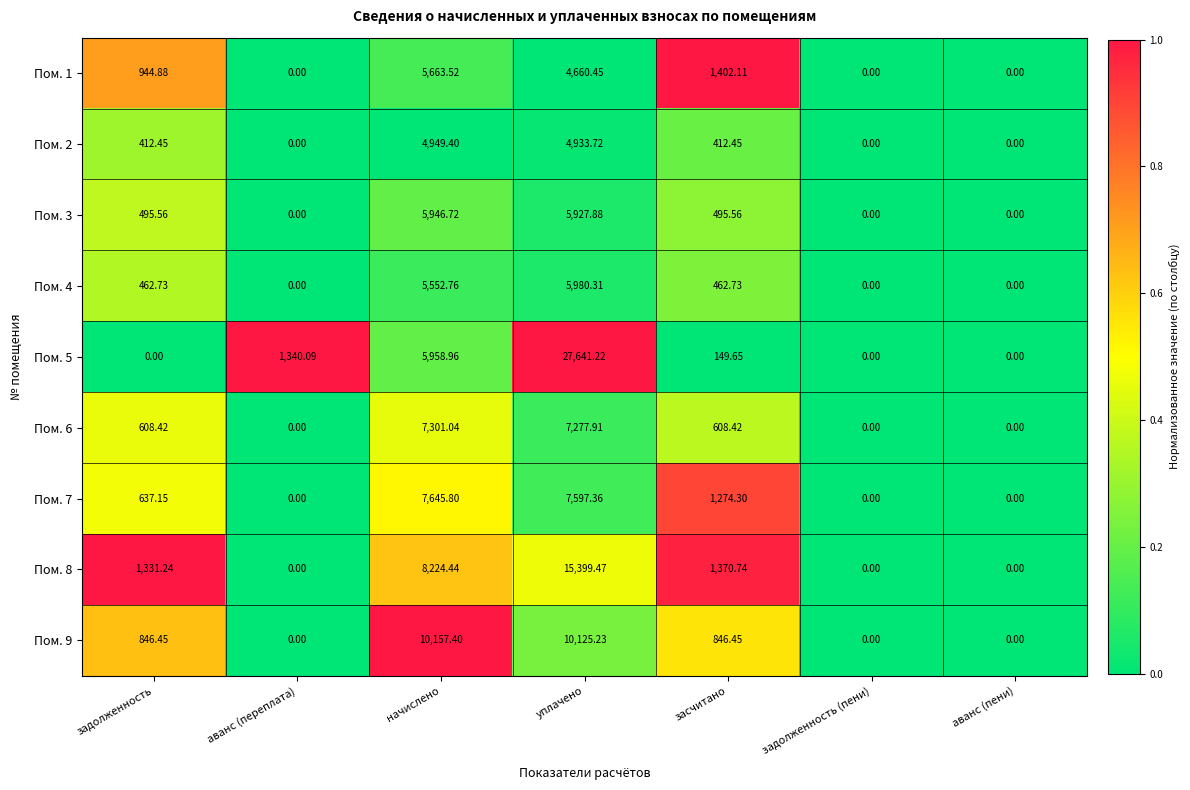

At which category is the sum across all series the highest?

уплачено